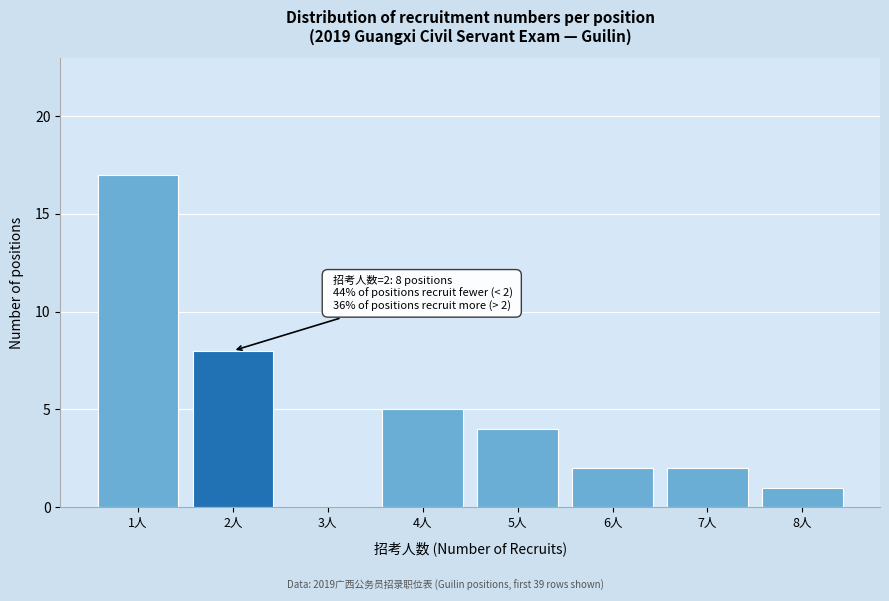

Over which range of the x-axis is the bar tallest?

0.5 to 1.5